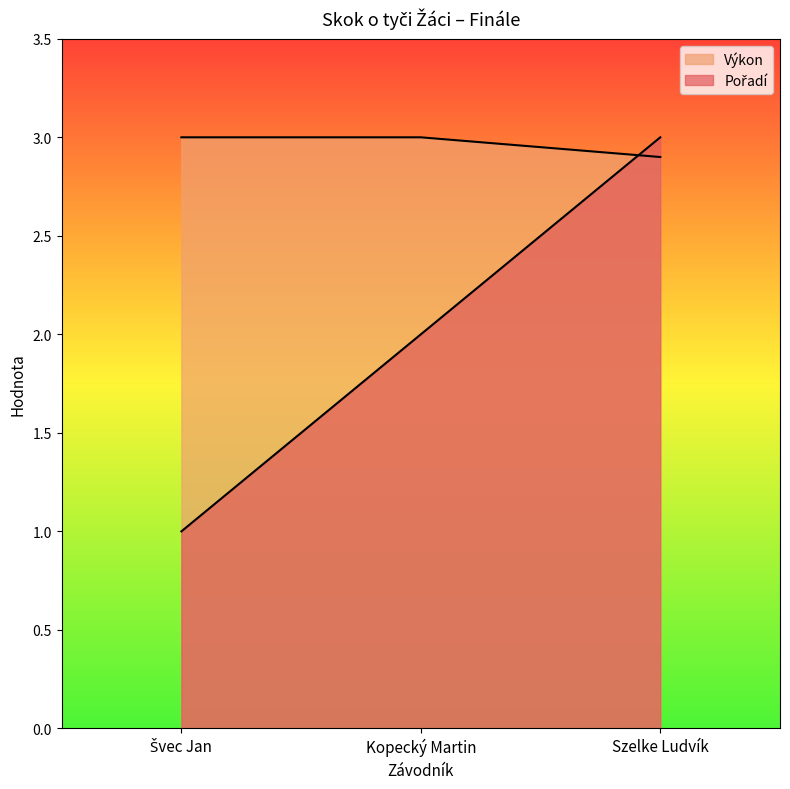

The Výkon series shows 0.6 at Švec Jan. True or false?

False